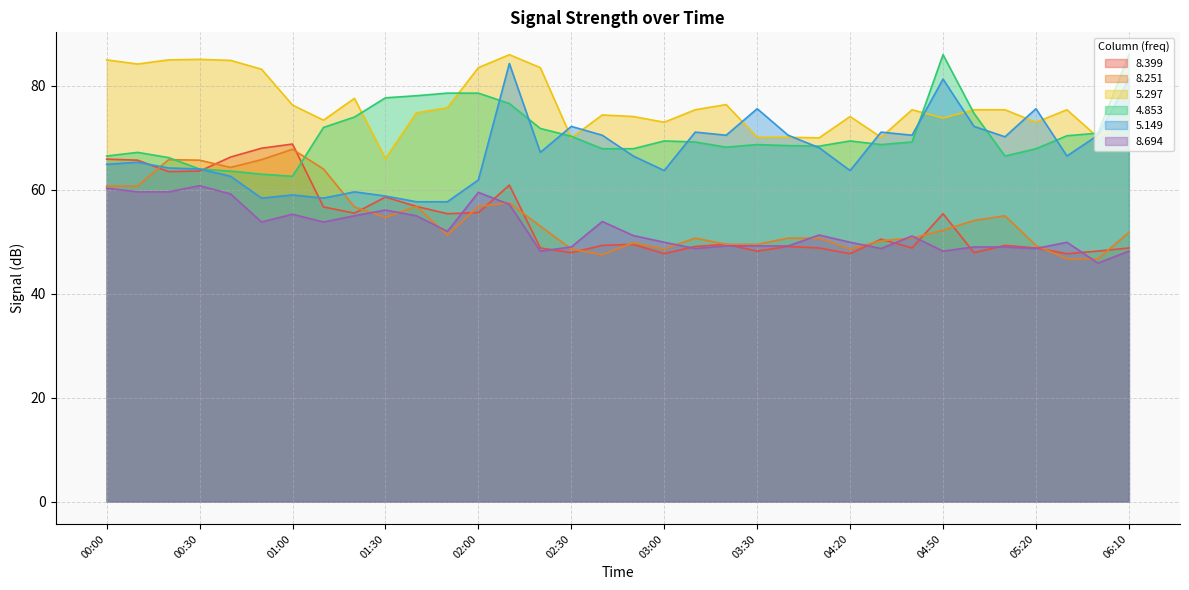

What is the difference between the highest and lowest values at 02:40?

26.9